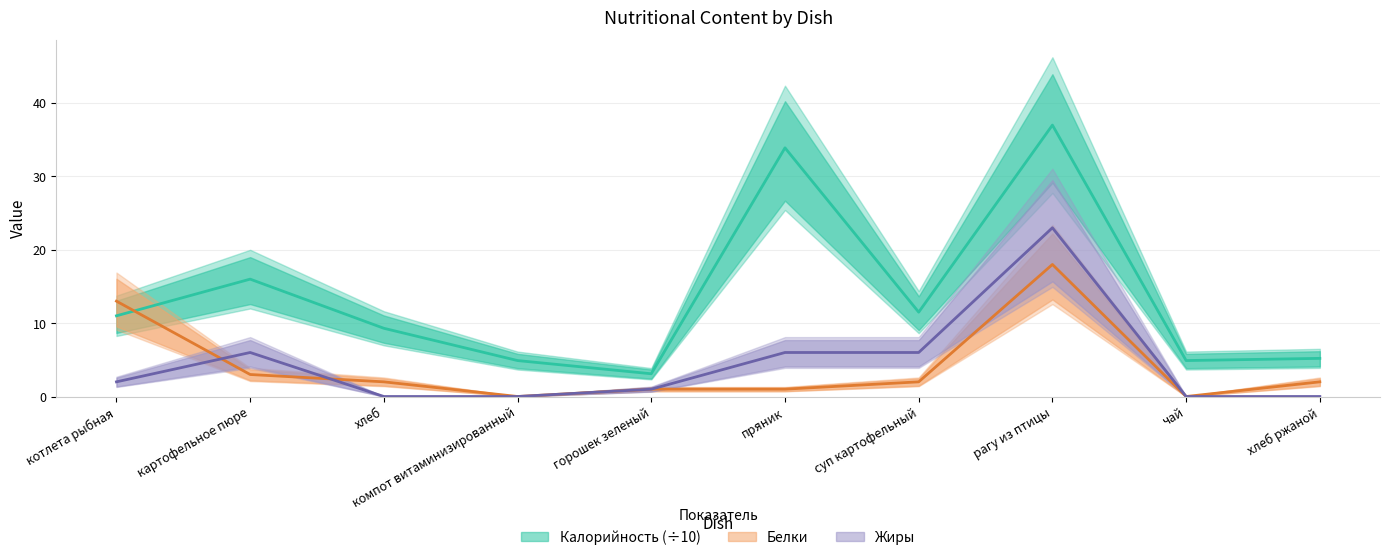

Is it true that Жиры equals 8.5 at хлеб ржаной?

False